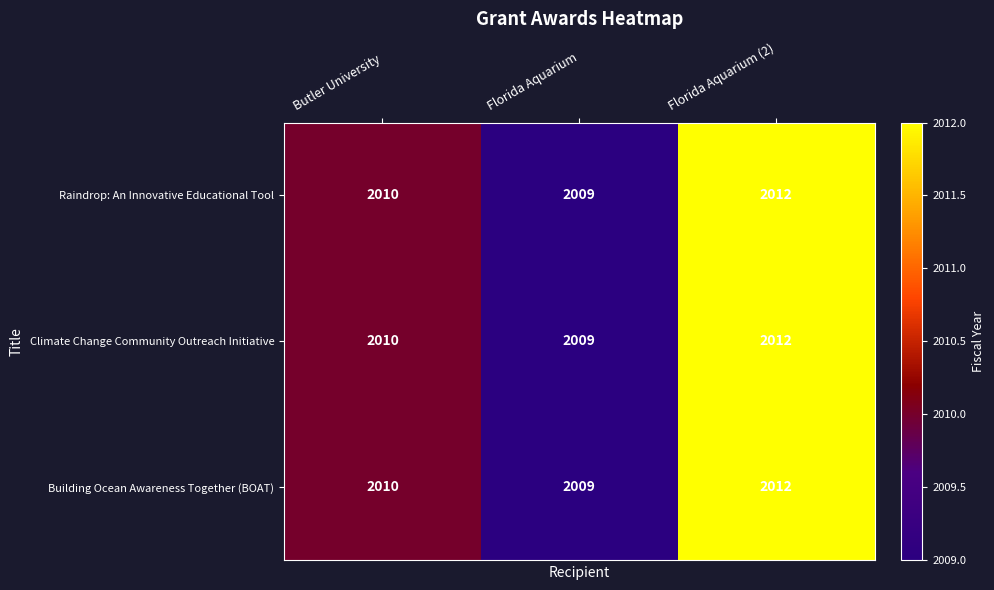

What is the sum of the Building Ocean Awareness Together (BOAT) values at Florida Aquarium (2) and Florida Aquarium?

4021